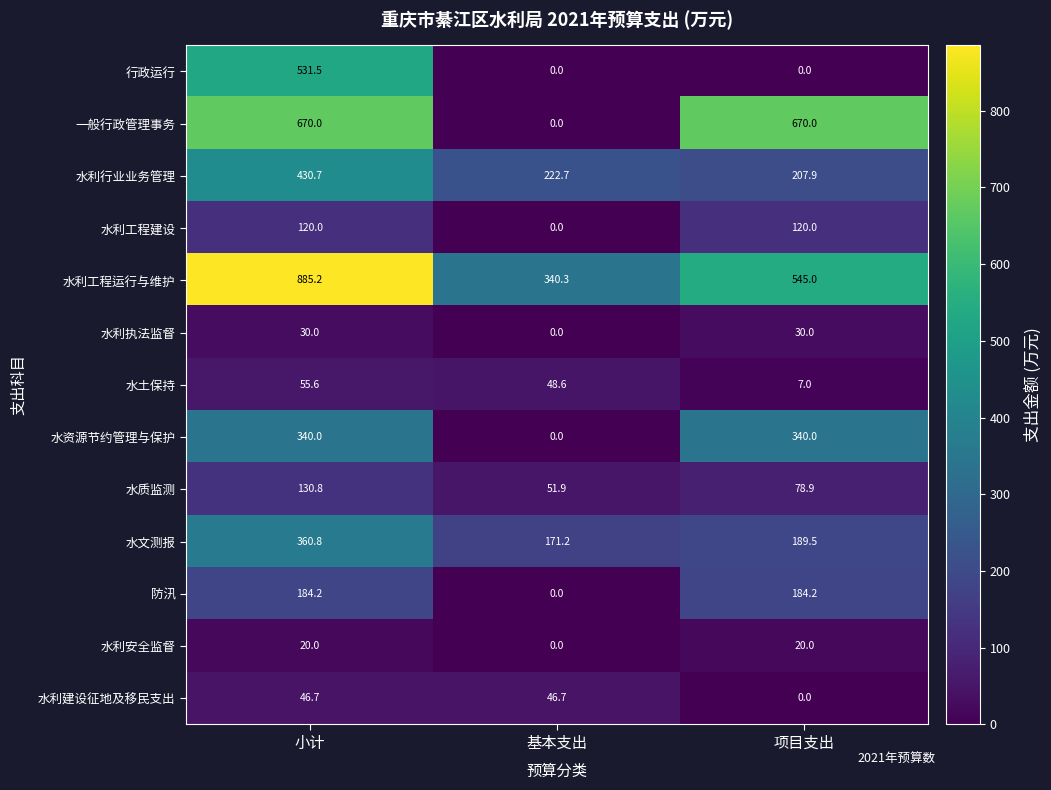

List the series in order of their peak value, highest first.

水利工程运行与维护, 一般行政管理事务, 行政运行, 水利行业业务管理, 水文测报, 水资源节约管理与保护, 防汛, 水质监测, 水利工程建设, 水土保持, 水利建设征地及移民支出, 水利执法监督, 水利安全监督